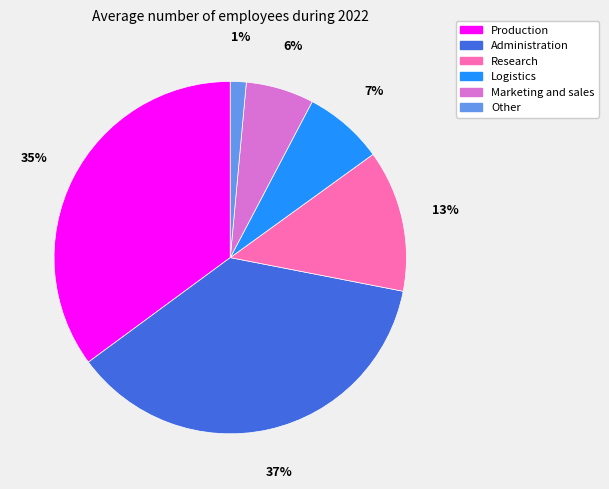

Between Administration and Production, which is larger?

Administration